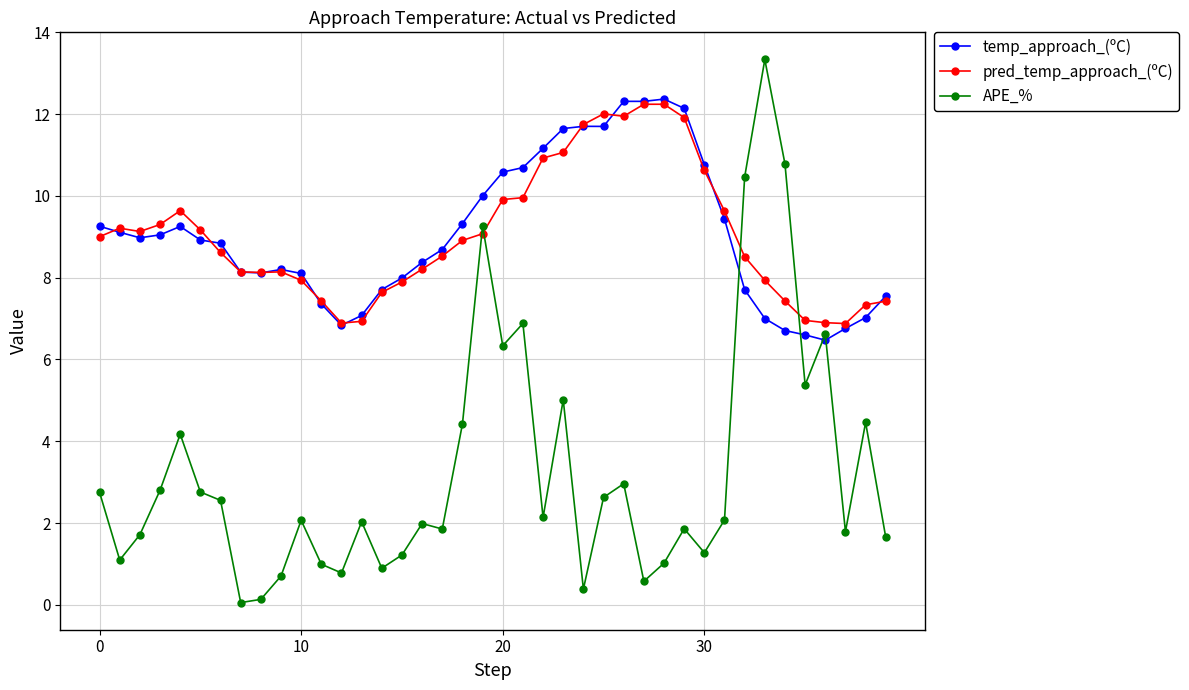

How many times do APE_% and temp_approach_(ºC) cross each other?

4